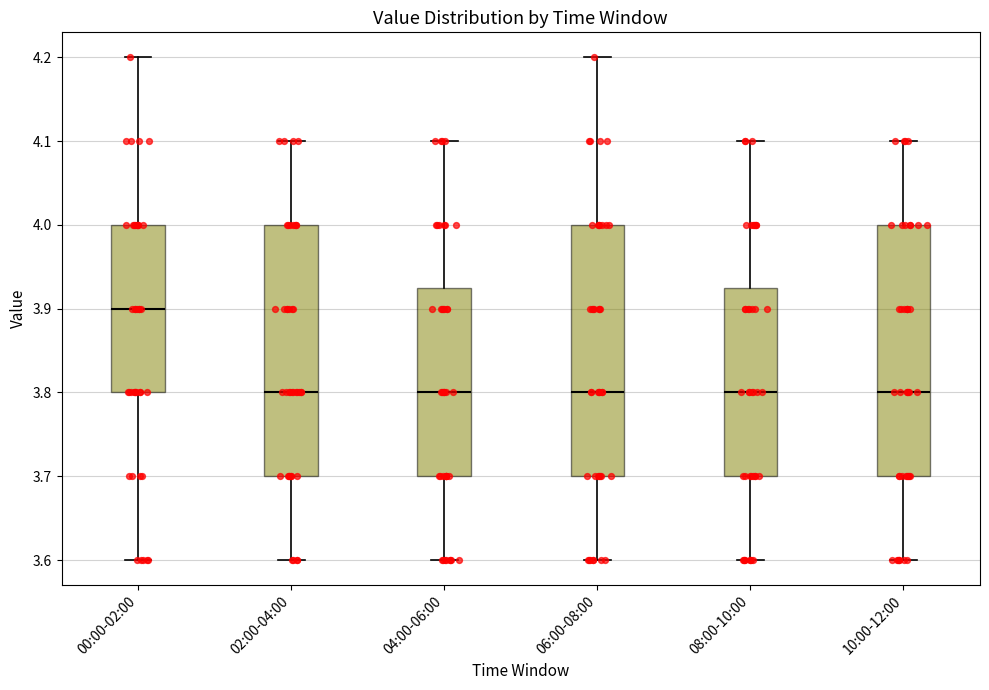

Reading left to right, read every box against the y-axis: the position of its median line, the range the box covers, and the ends of its whiskers. The values are not printed on the chart, so give them approximately, as read against the axis.

00:00-02:00: median 3.90, box 3.80 to 4.00, whiskers 3.60 to 4.20
02:00-04:00: median 3.80, box 3.70 to 4.00, whiskers 3.60 to 4.10
04:00-06:00: median 3.80, box 3.70 to 3.93, whiskers 3.60 to 4.10
06:00-08:00: median 3.80, box 3.70 to 4.00, whiskers 3.60 to 4.20
08:00-10:00: median 3.80, box 3.70 to 3.93, whiskers 3.60 to 4.10
10:00-12:00: median 3.80, box 3.70 to 4.00, whiskers 3.60 to 4.10